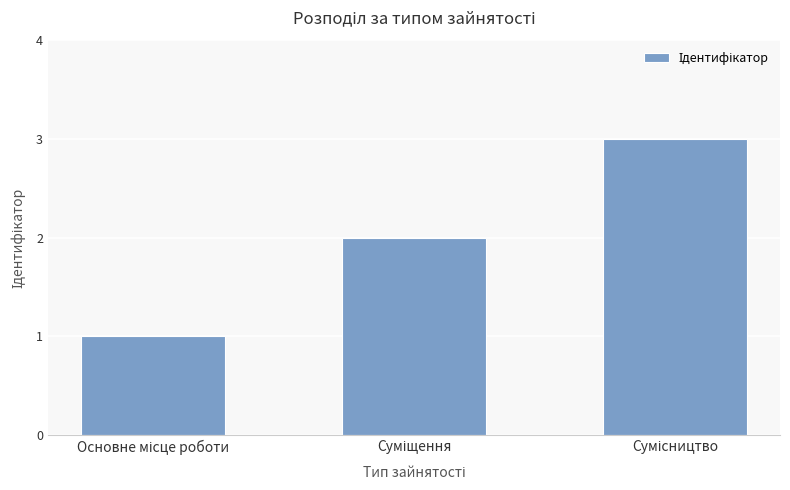

What is the greatest value displayed?

3